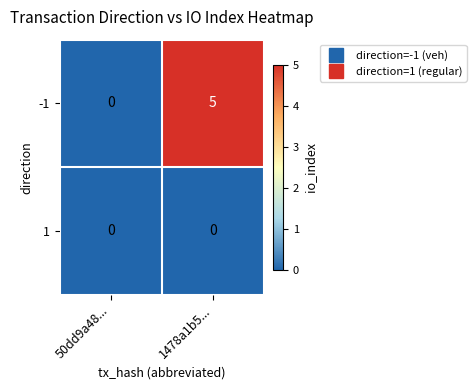

Rank the series by their maximum value, from lowest to highest.

1, -1